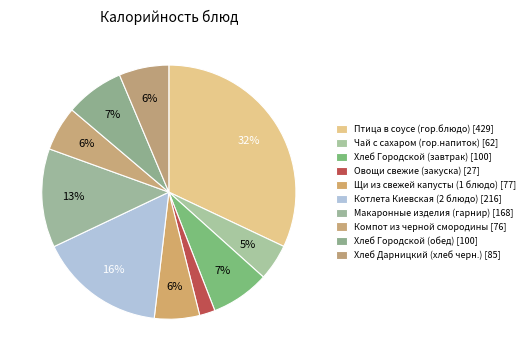

Does any single category account for the majority?

No